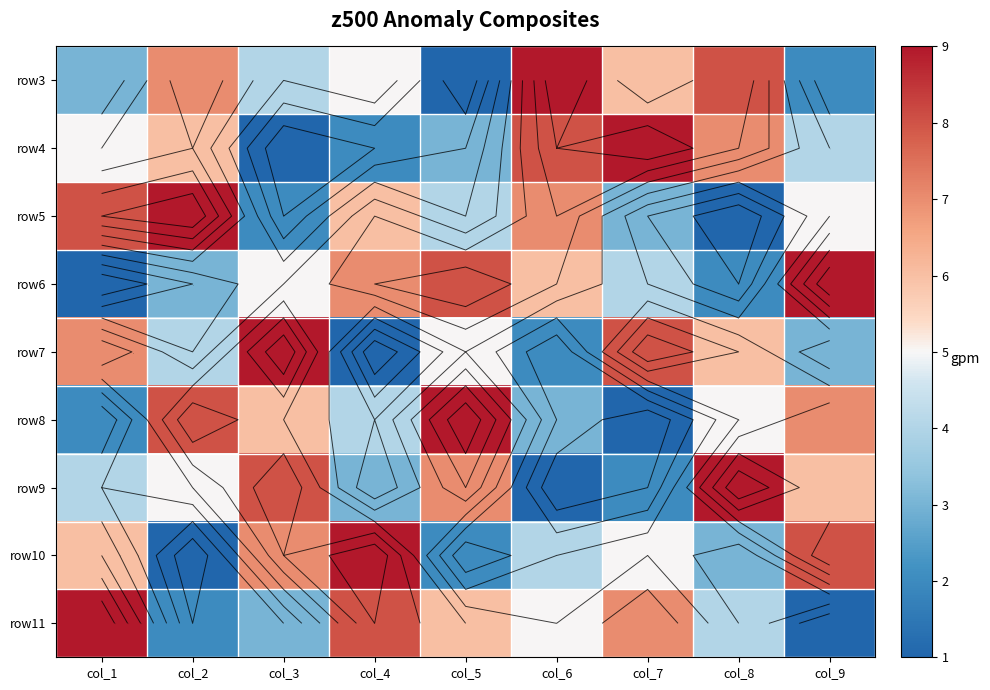

What is the lowest value of the row9 series?

1